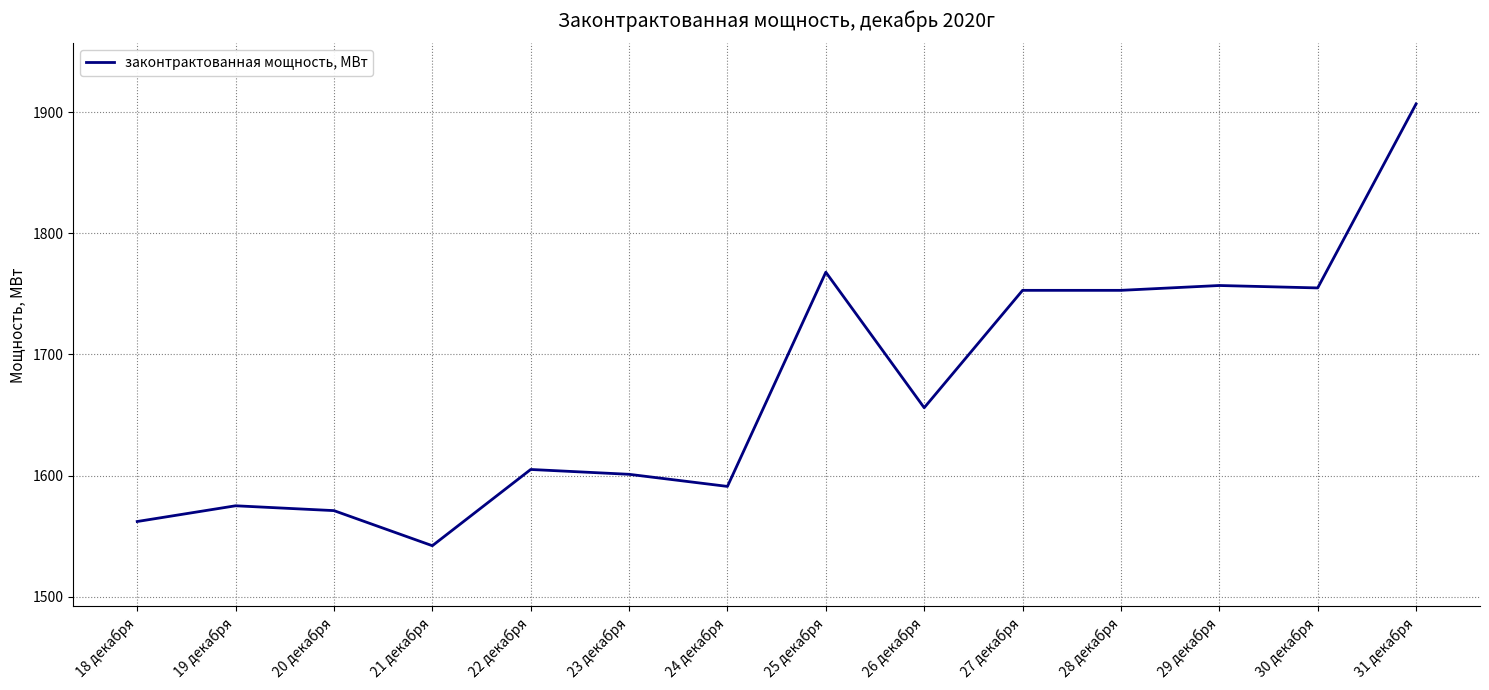

Between 28 декабря and 22 декабря, which is larger?

28 декабря